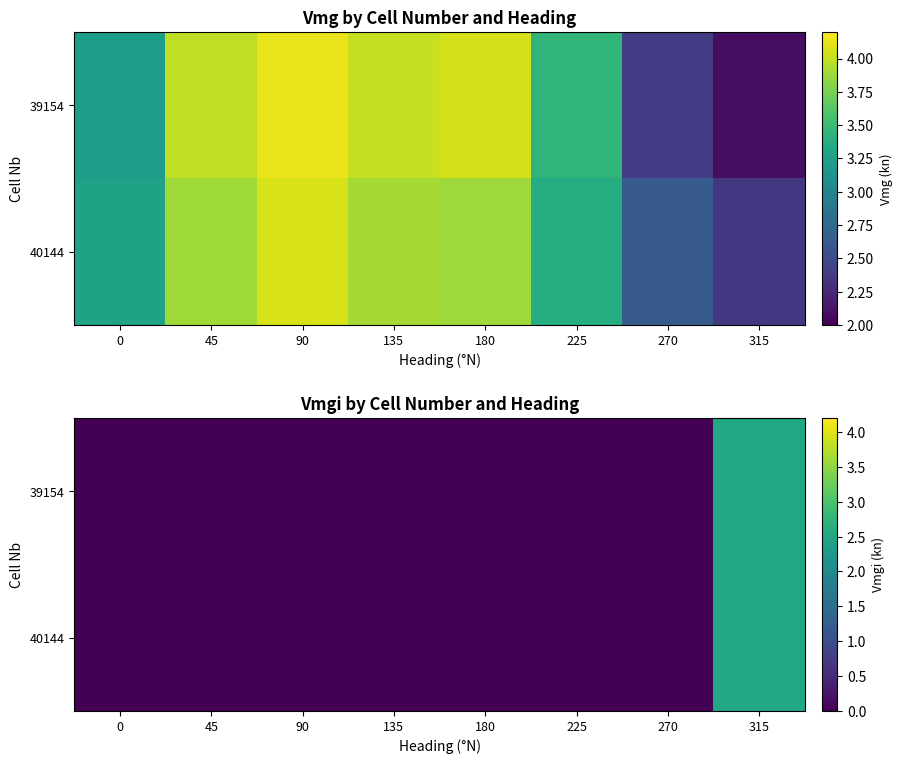

Is the value of 39154 at 0 greater than the value of 40144 at 180?

No